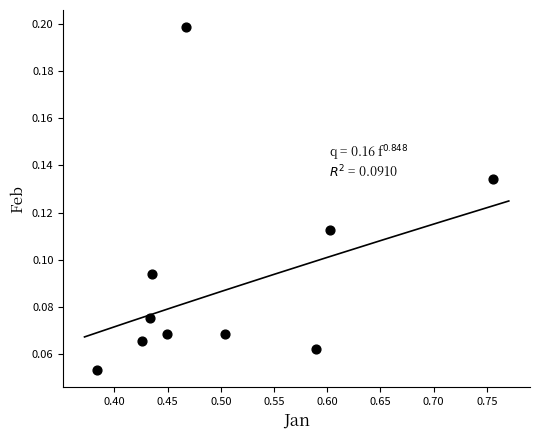

What is the range of X values (max minus min)?

0.4